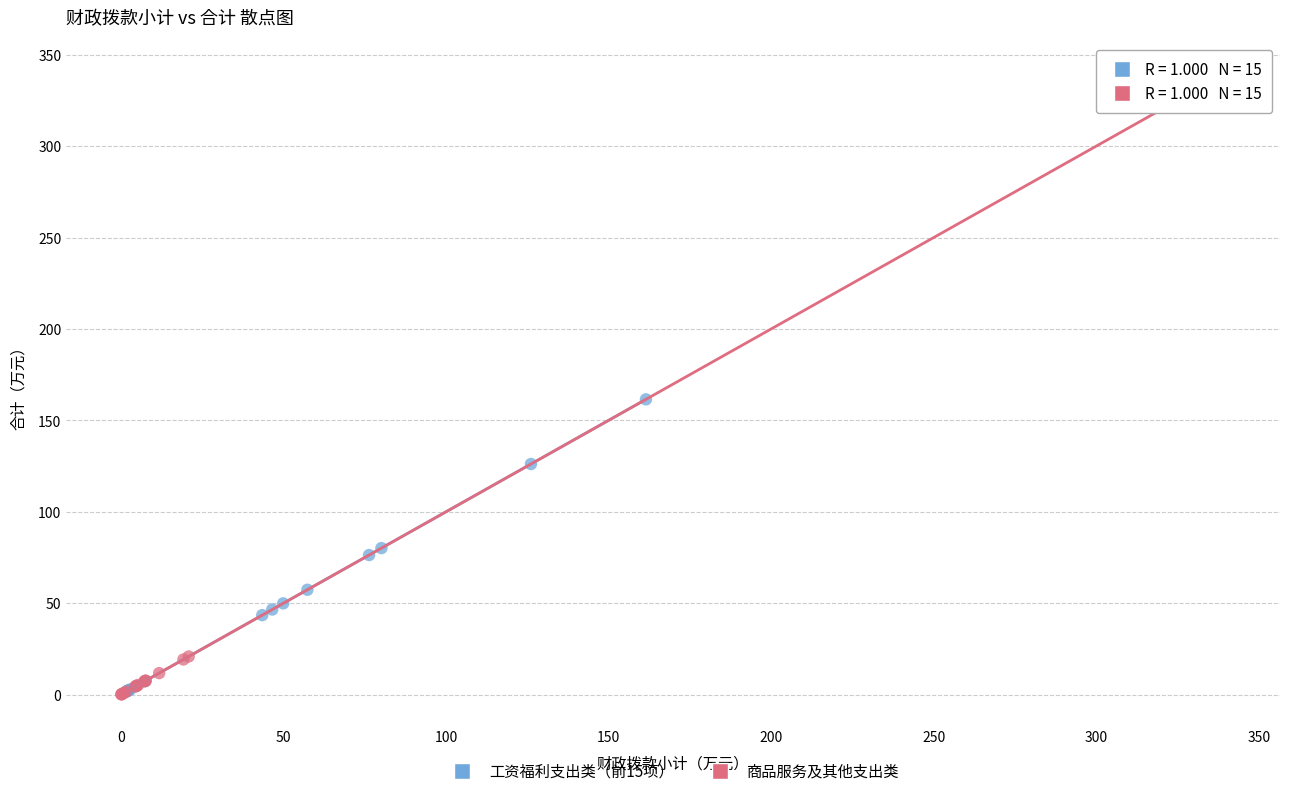

What are all the series names shown in the legend?

工资福利支出类（前15项）, 商品服务及其他支出类